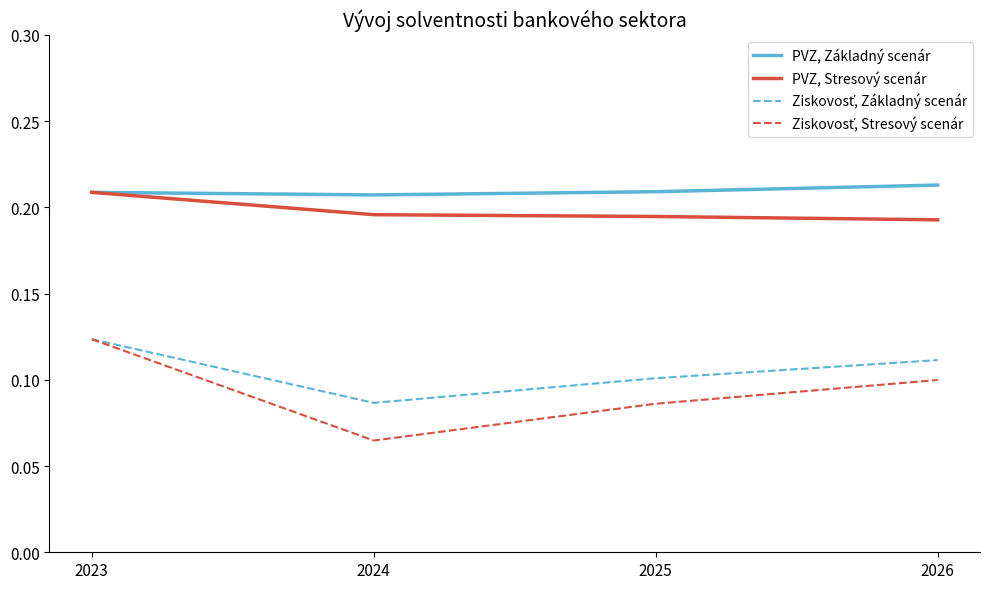

True or false: PVZ, Stresový scenár has a value of 0.1 at 2023.

False